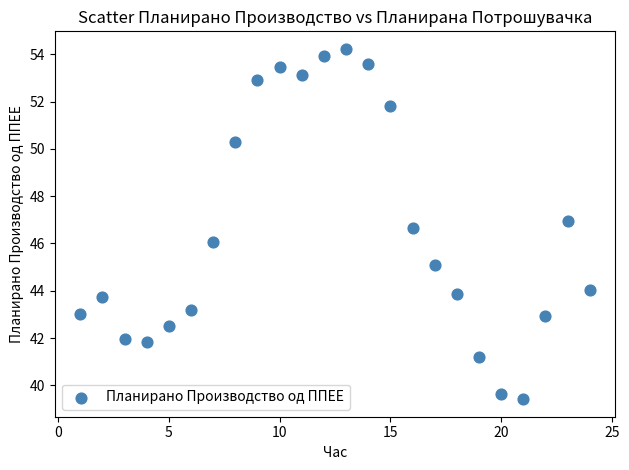

What is the range of X values (max minus min)?

23.0